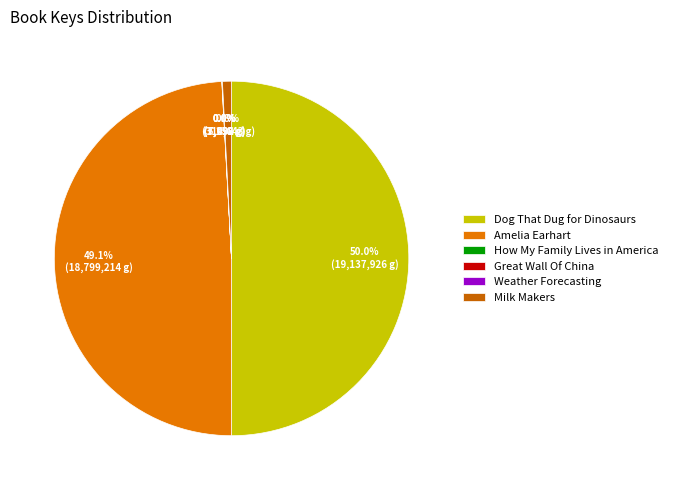

Rank the categories by value from highest to lowest.

Dog That Dug for Dinosaurs, Amelia Earhart, Milk Makers, Great Wall Of China, How My Family Lives in America, Weather Forecasting